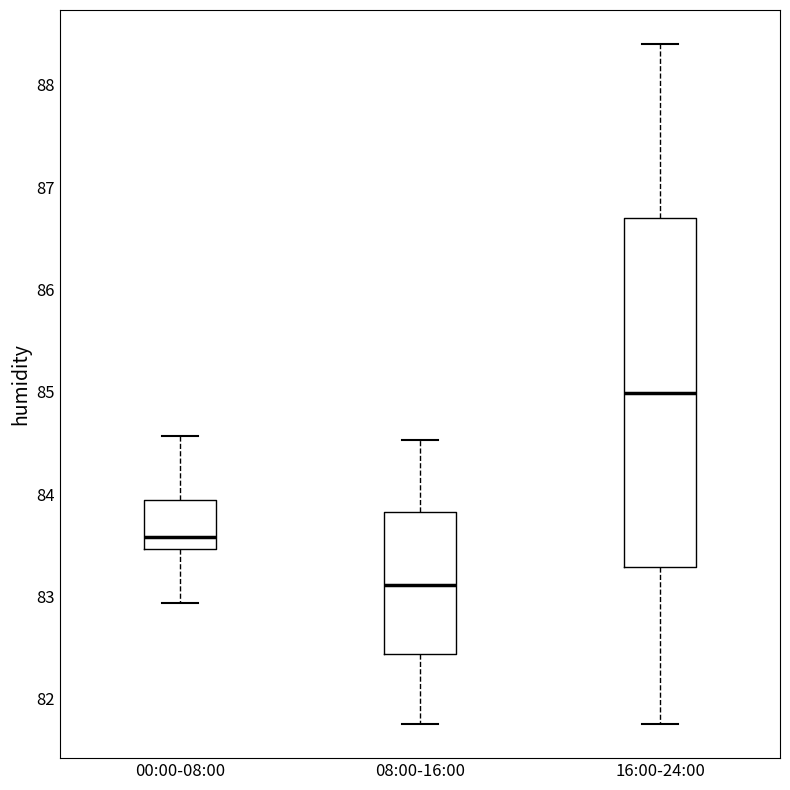

Which box is the tallest, from its lower edge to its upper edge?

16:00-24:00